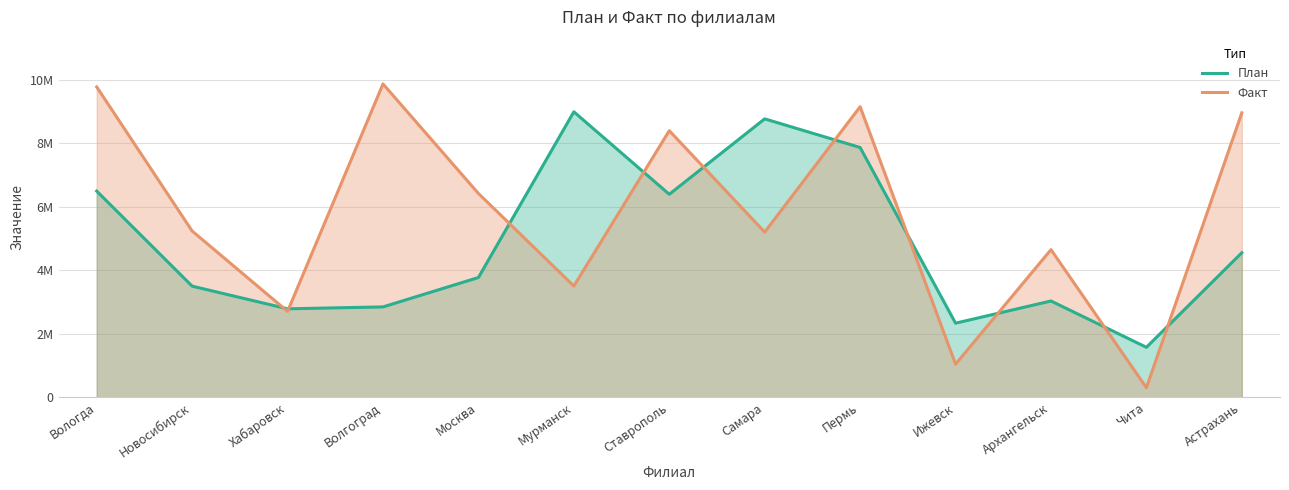

At Ставрополь, list the series in order from smallest to largest.

План, Факт